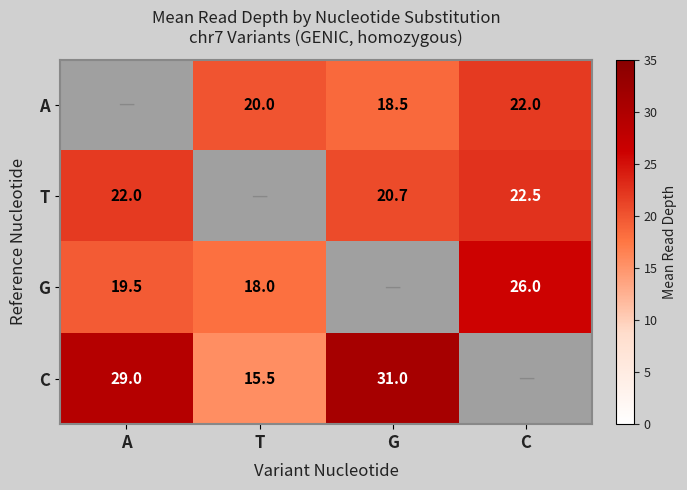

What is the difference between the highest and lowest values at C?

4.0